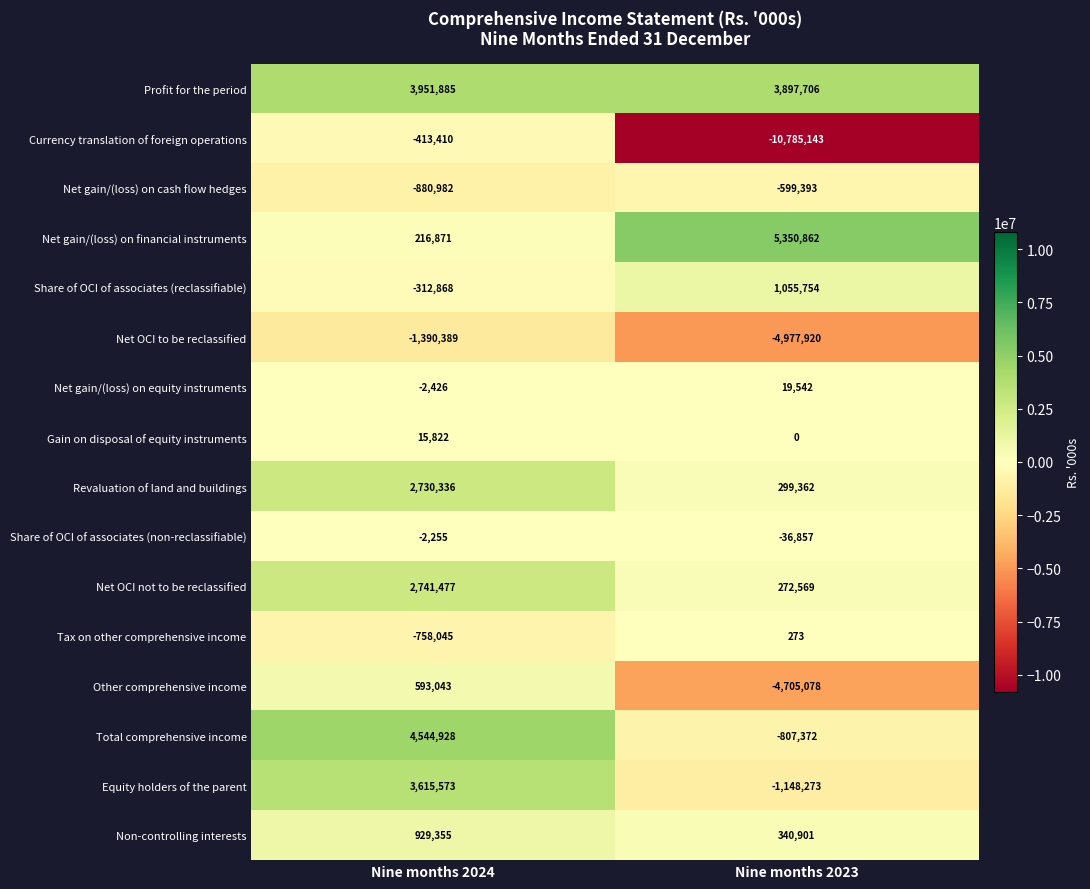

What is the sum of all Revaluation of land and buildings values?

3029698